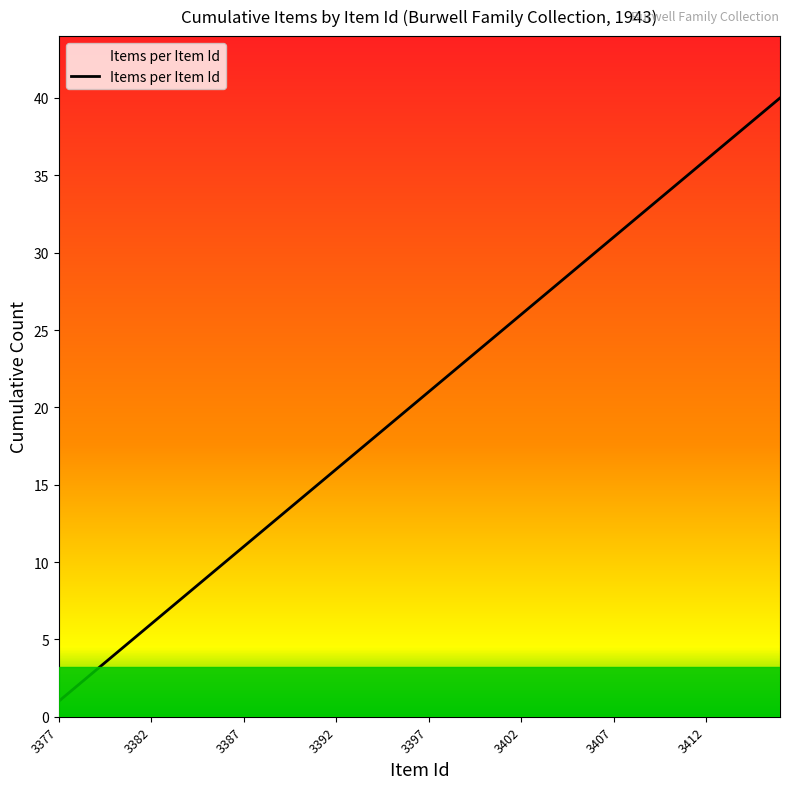

What is the difference between the maximum and minimum values?

39